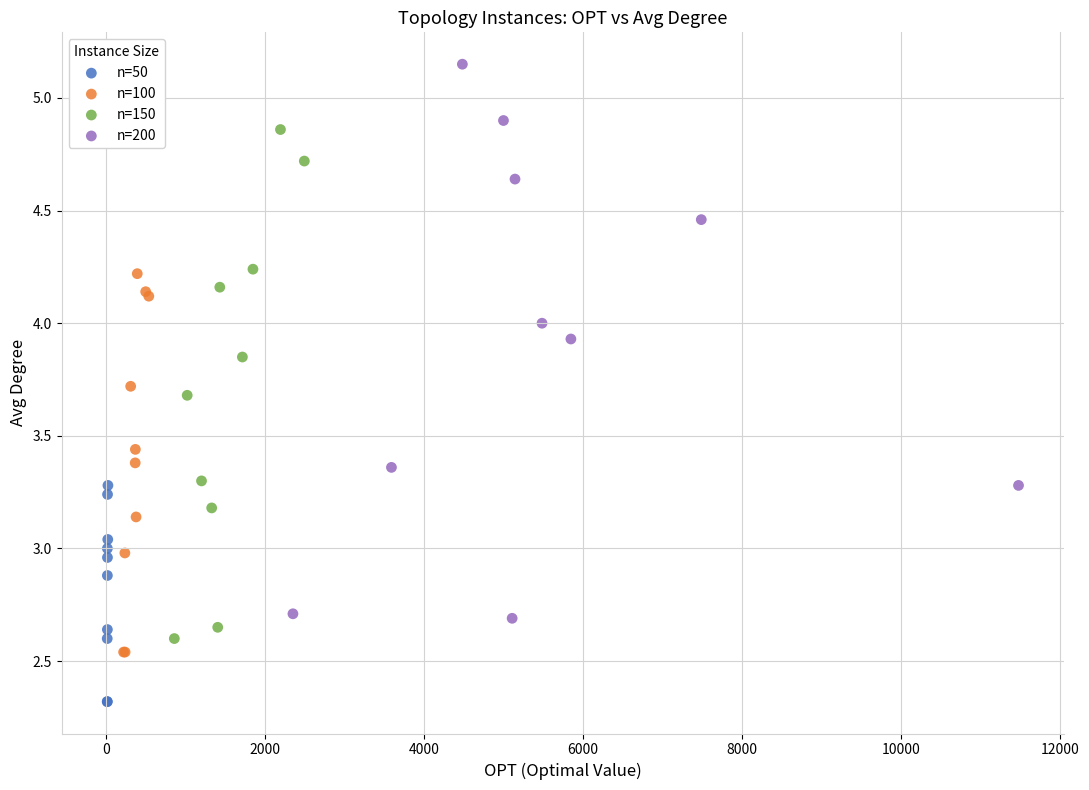

Which series has the widest spread of Y values?

n=200